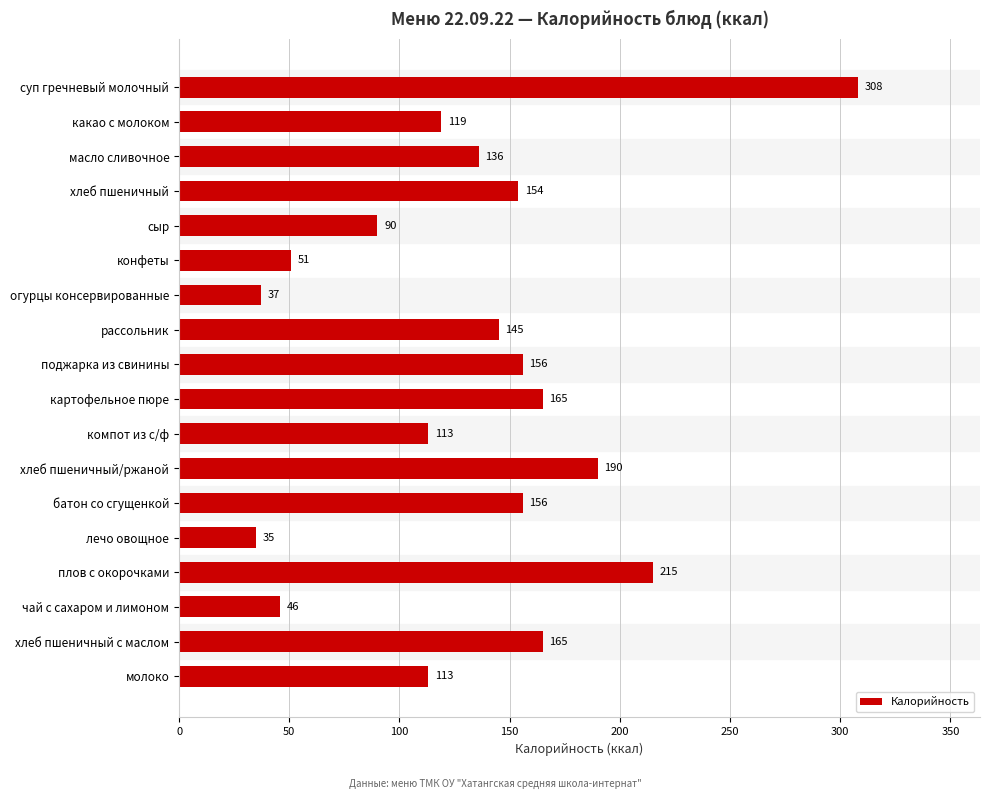

What is the value of the 13th bar from the top?

156